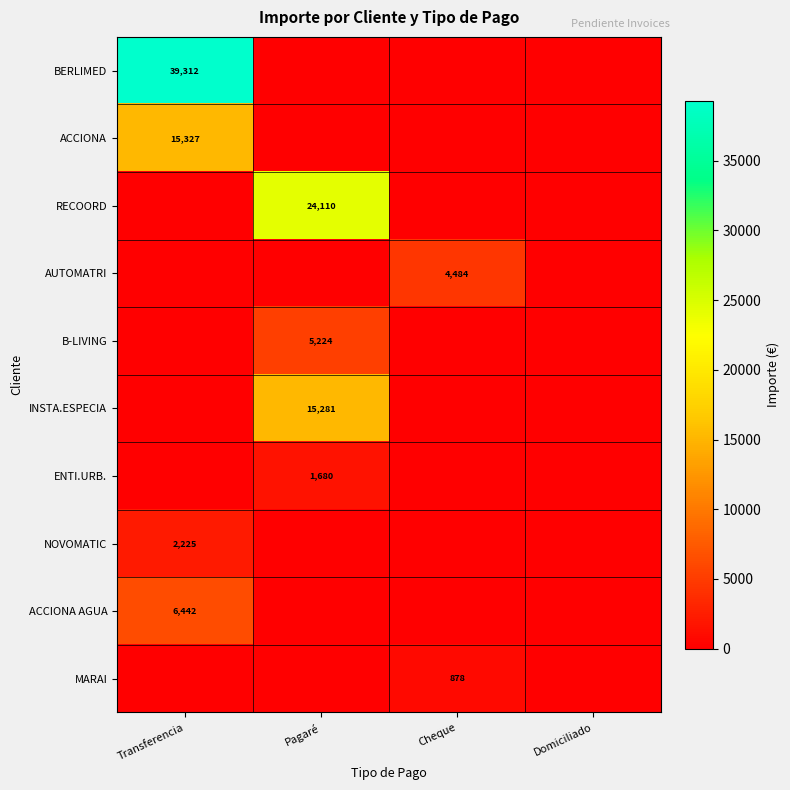

How many data points does each series have?

4